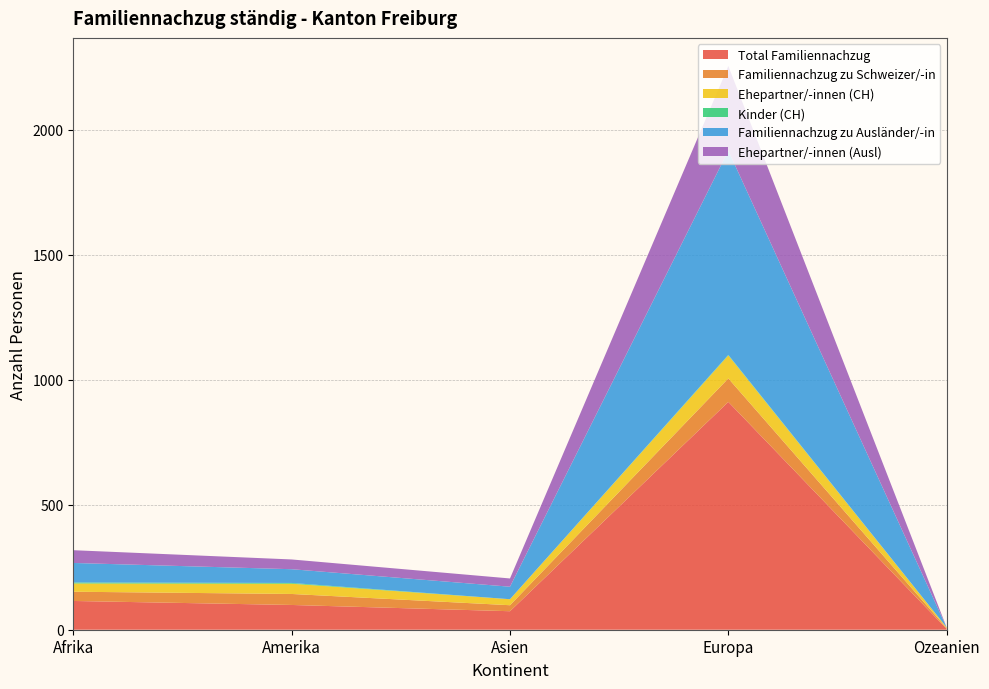

Reading left to right, transcribe all the data shown in this chart.

Total Familiennachzug: 115	99	74	911	3
Familiennachzug zu Schweizer/-in: 37	44	24	94	3
Ehepartner/-innen (CH): 33	41	24	92	3
Kinder (CH): 4	3	0	2	0
Familiennachzug zu Ausländer/-in: 78	55	50	817	0
Ehepartner/-innen (Ausl): 51	39	33	338	0